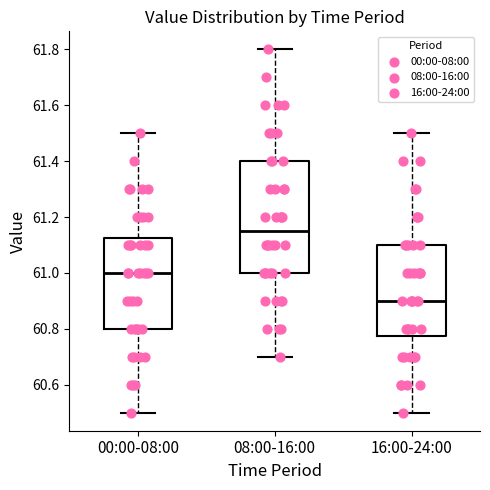

Reading left to right, transcribe this box plot: for each box, give where its median line is, the range the box spans, and where its two whiskers end, as read against the y-axis. The values are not printed on the chart, so give them approximately, as read against the axis.

00:00-08:00: median 61.00, box 60.80 to 61.12, whiskers 60.50 to 61.50
08:00-16:00: median 61.16, box 61.00 to 61.40, whiskers 60.70 to 61.80
16:00-24:00: median 60.90, box 60.78 to 61.10, whiskers 60.50 to 61.50